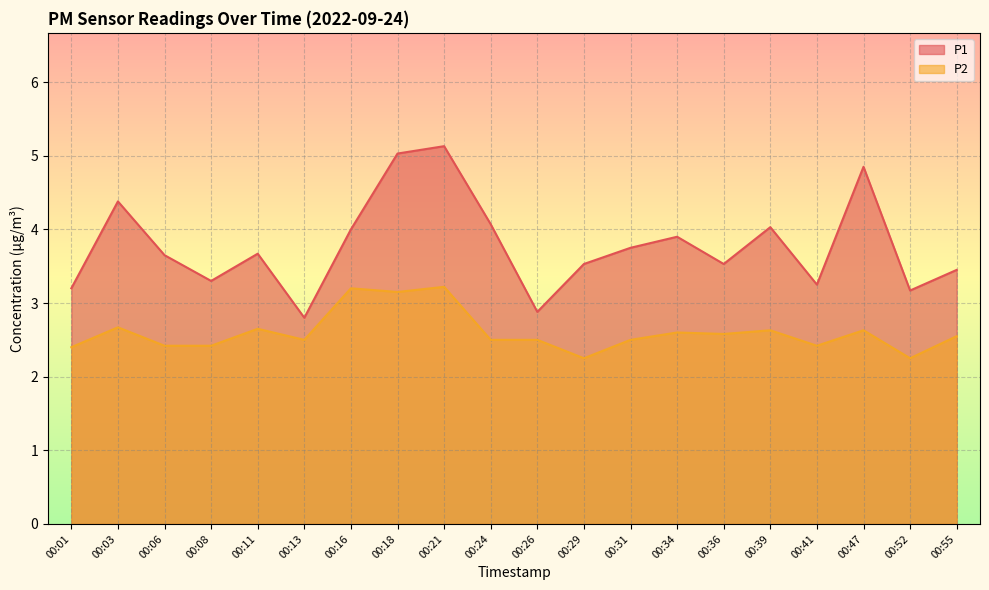

The value of P1 at 00:13 is 3.8. True or false?

False